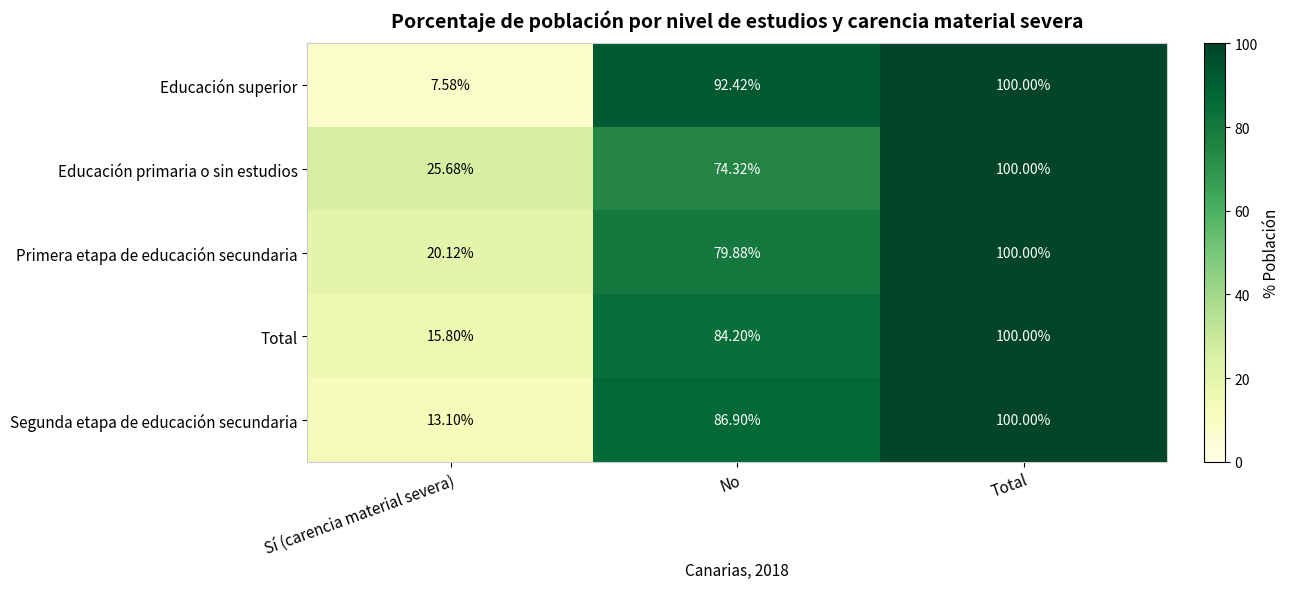

Where is Educación superior nearest to the value 53?

No